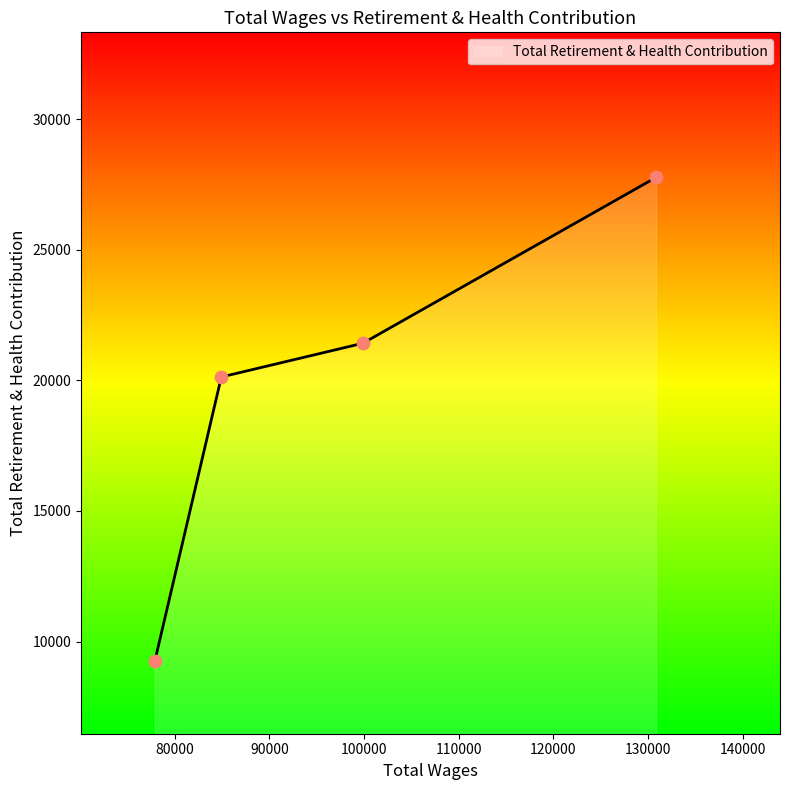

Approximately how many times larger is the value at 77908.0 compared to 99887.0?

0.4